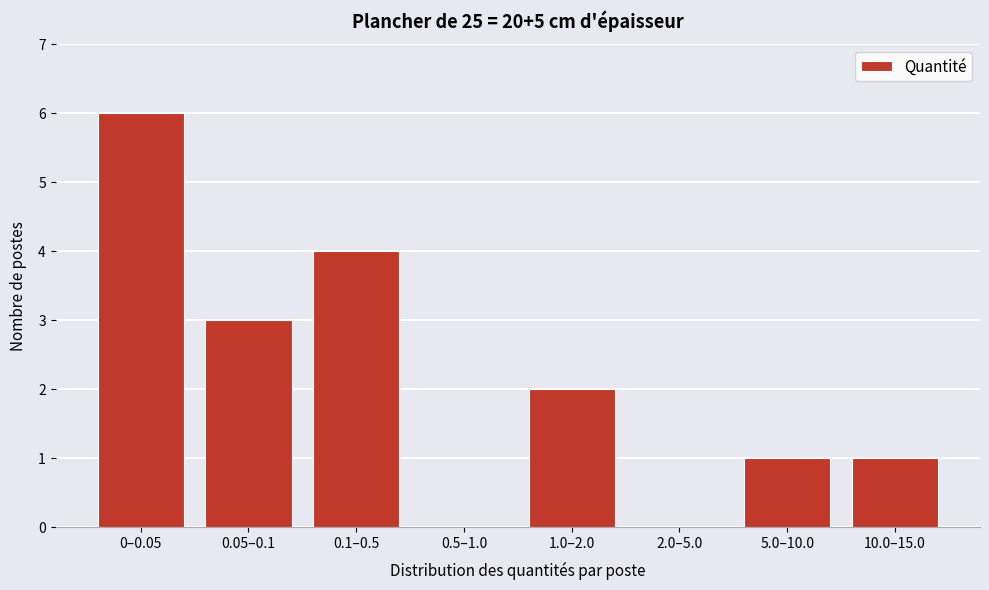

Reading right to left, list all the values displayed in this chart.

10.0–15.0=1	5.0–10.0=1	2.0–5.0=0	1.0–2.0=2	0.5–1.0=0	0.1–0.5=4	0.05–0.1=3	0–0.05=6